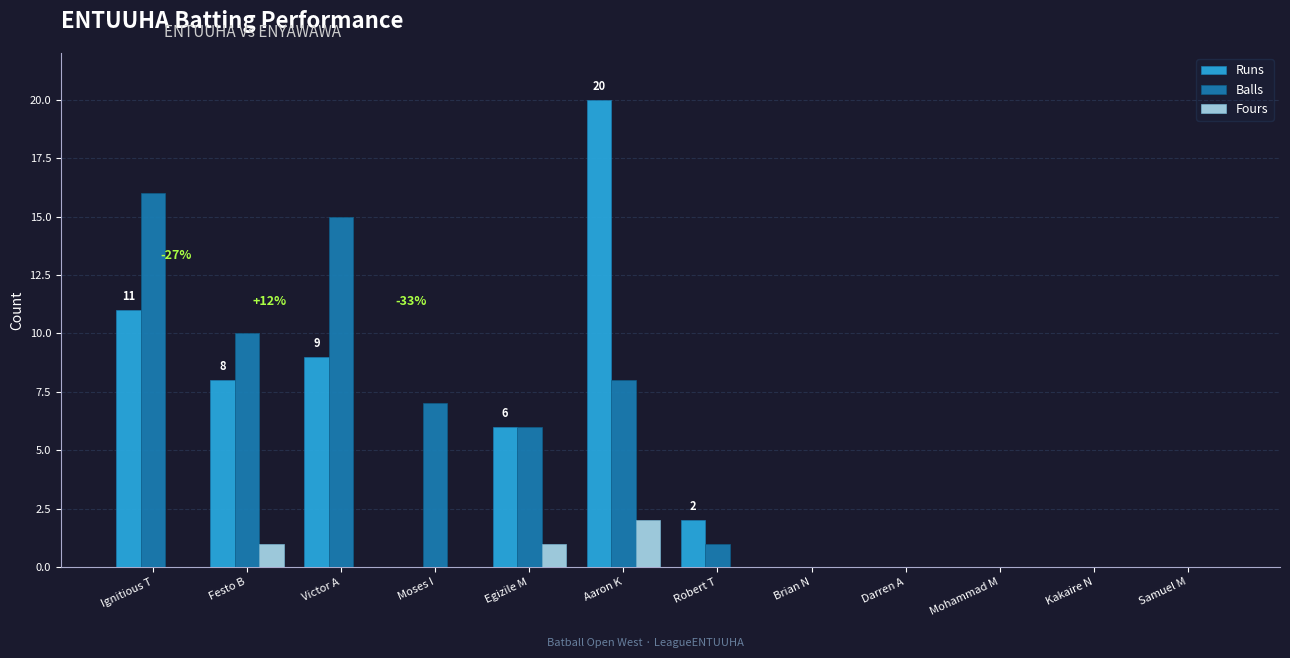

How many data points does each series have?

12